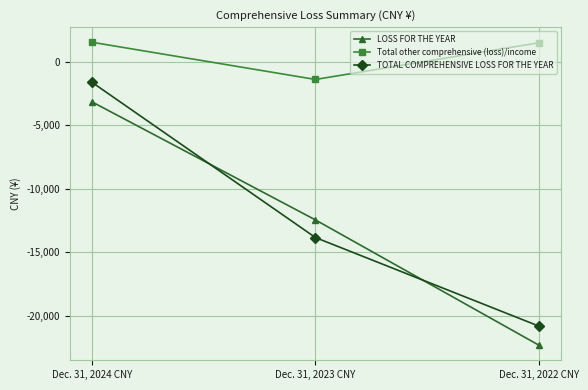

Does the chart display data point markers on the line(s)?

Yes